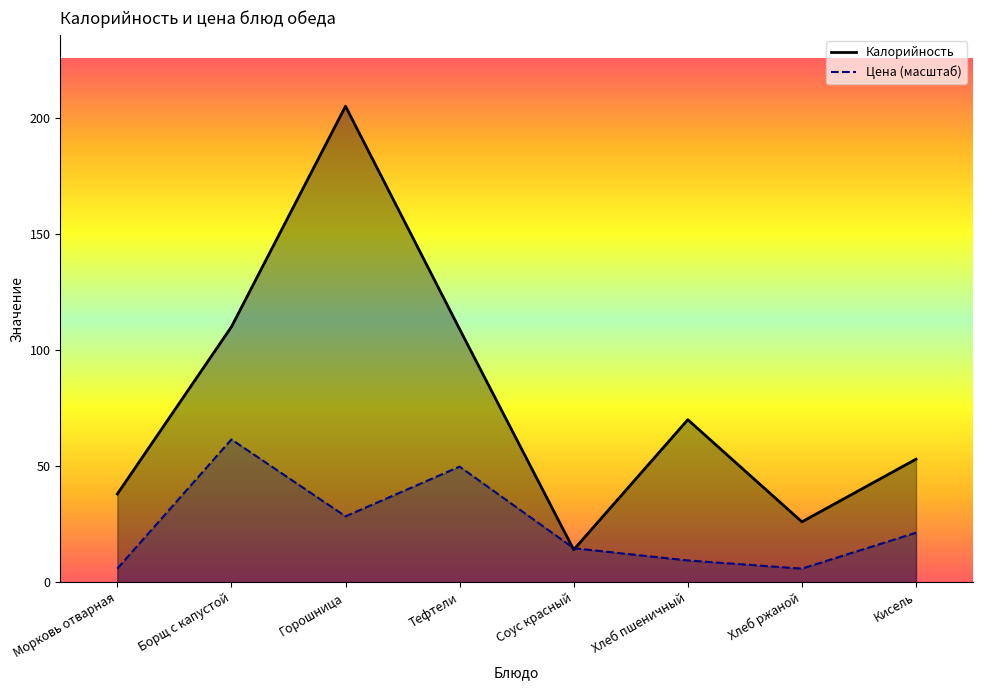

The Калорийность series shows 47.1 at Хлеб пшеничный. True or false?

False